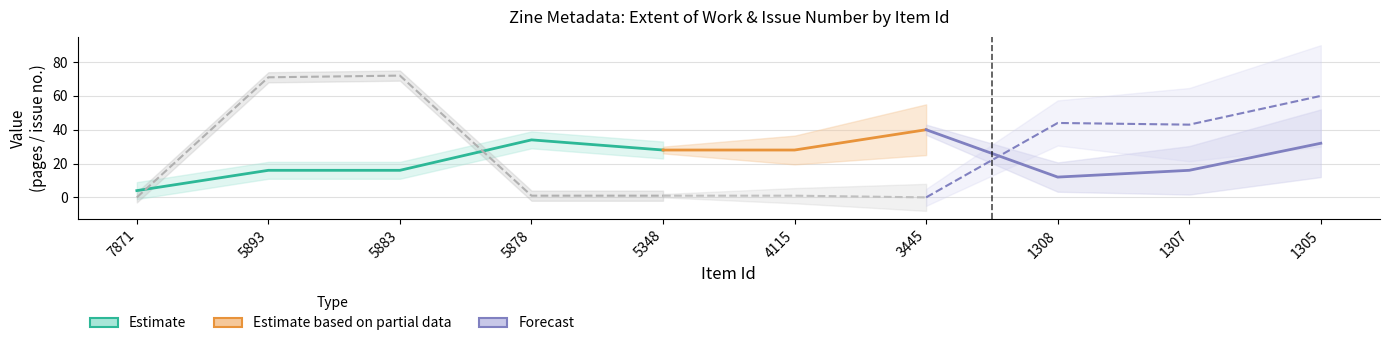

Which label corresponds to the smallest value in the chart?

7871